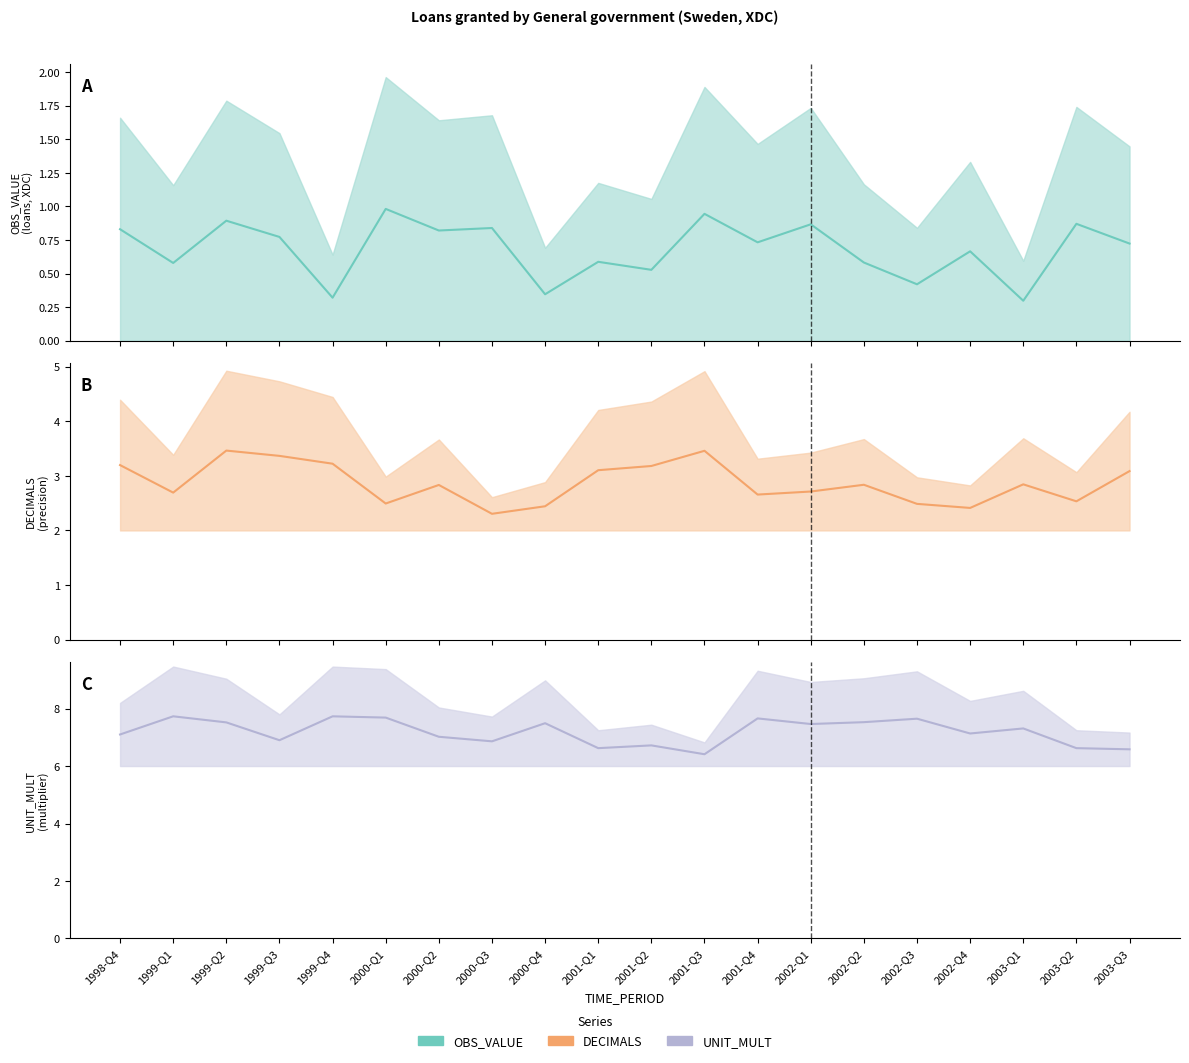

True or false: DECIMALS has more than 0 interior local peaks.

False